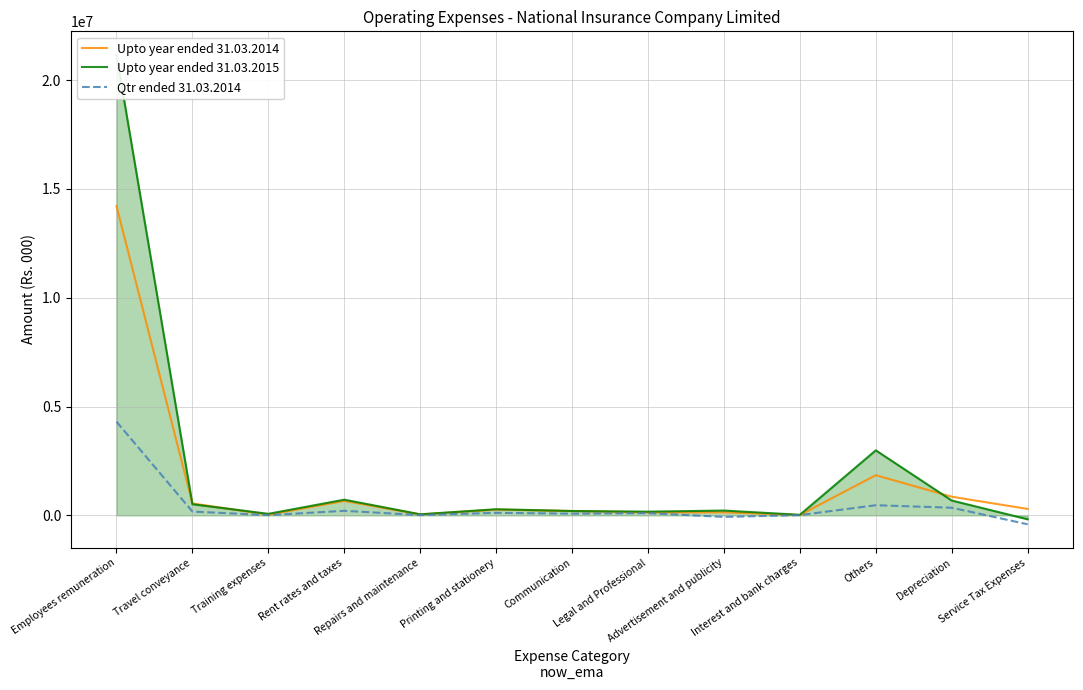

True or false: Upto year ended 31.03.2015 and Qtr ended 31.03.2014 cross at least once.

False